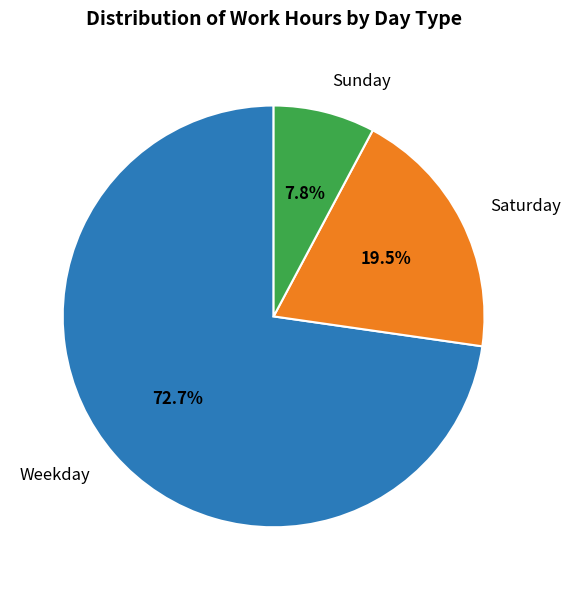

Between Saturday and Sunday, which is larger?

Saturday